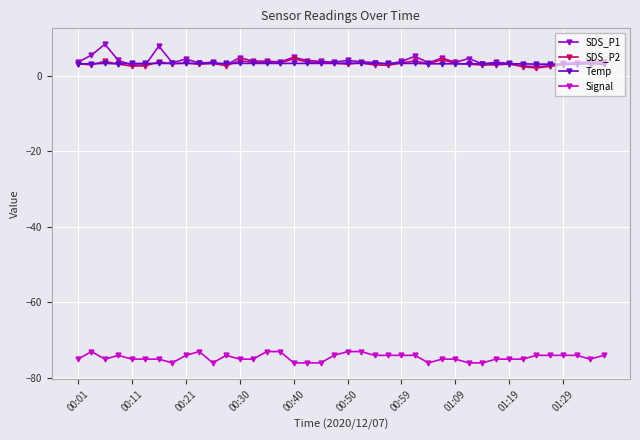

What is the maximum value shown in the chart?

8.4